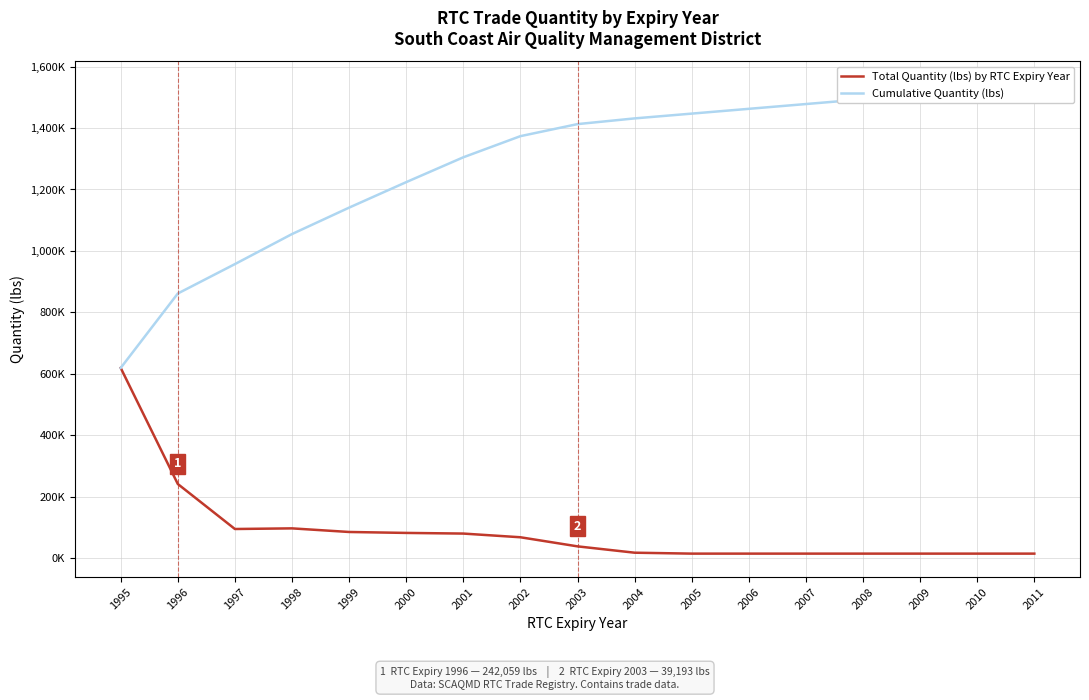

What is the sum of all Cumulative Quantity (lbs) values?

21835668